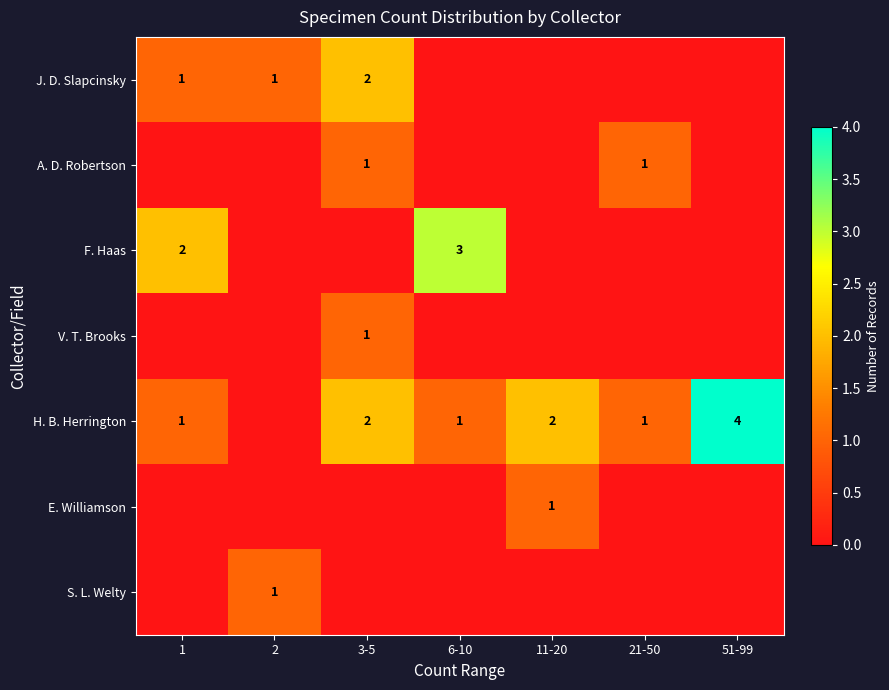

Count the number of categories in the chart.

7